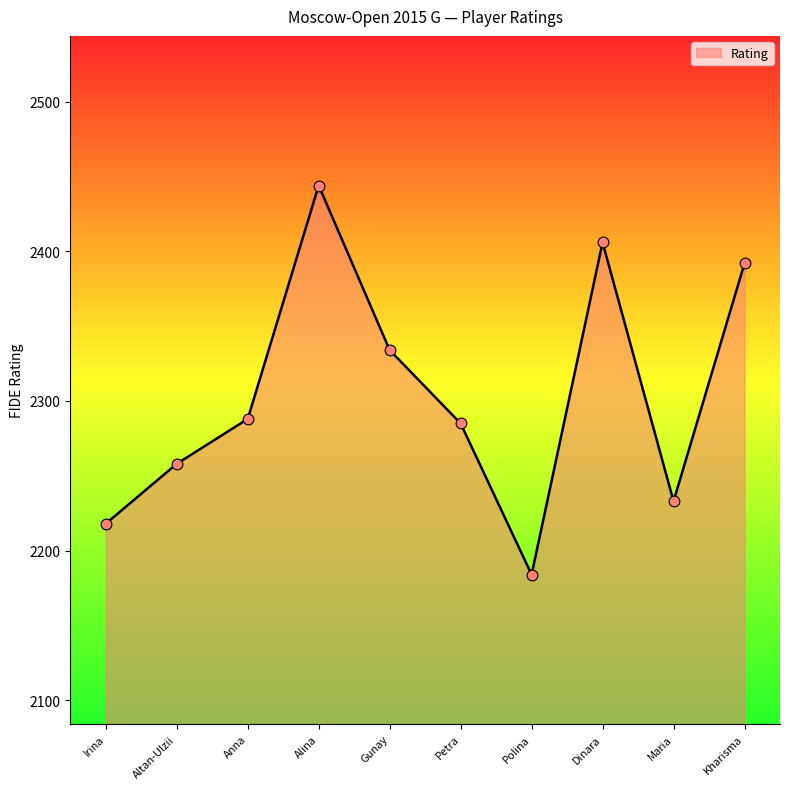

Which has a higher value, Polina or Altan-Ulzii?

Altan-Ulzii